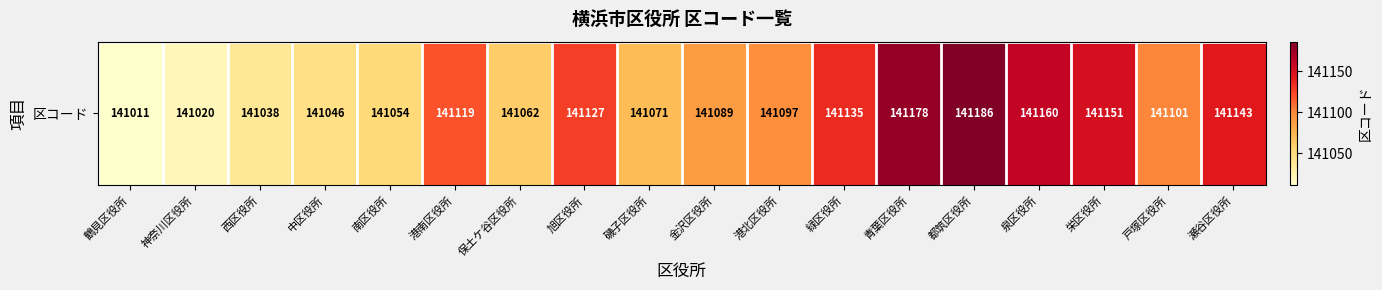

List the labels in order of value, largest first.

都筑区役所, 青葉区役所, 泉区役所, 栄区役所, 瀬谷区役所, 緑区役所, 旭区役所, 港南区役所, 戸塚区役所, 港北区役所, 金沢区役所, 磯子区役所, 保土ケ谷区役所, 南区役所, 中区役所, 西区役所, 神奈川区役所, 鶴見区役所